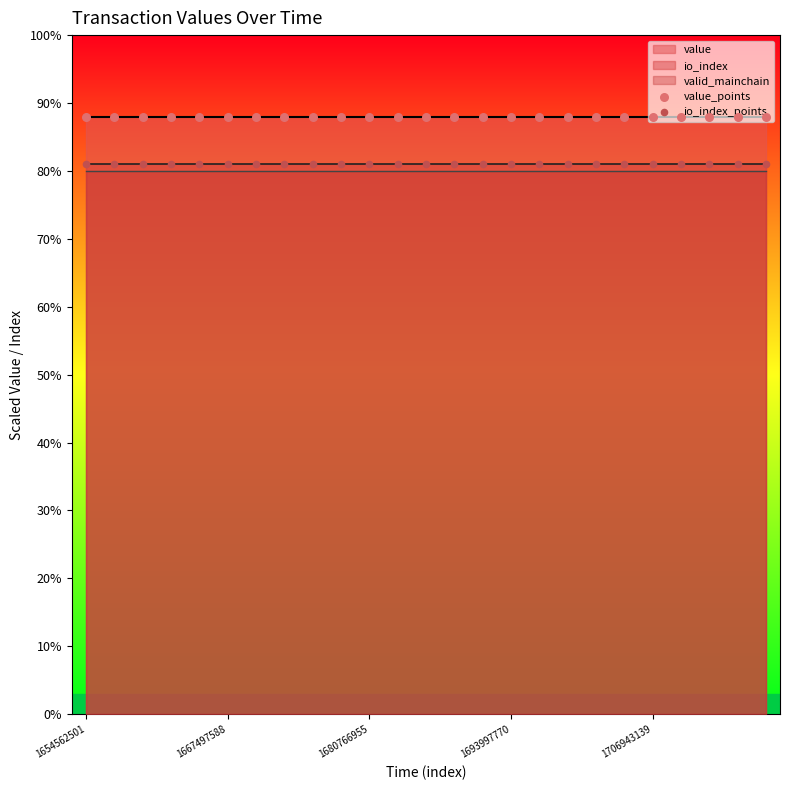

At how many categories does at least one series exceed 84?

25